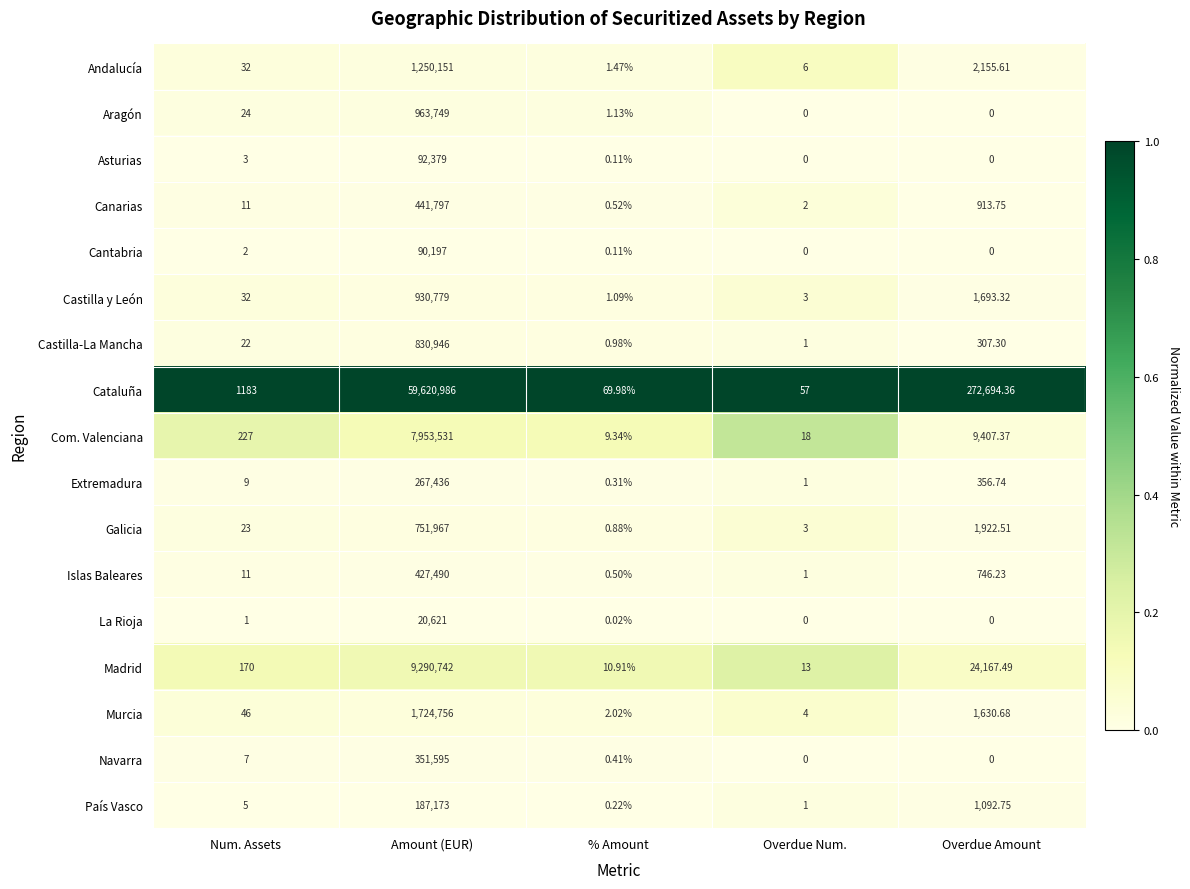

Which label corresponds to the largest value in the chart?

Amount (EUR)